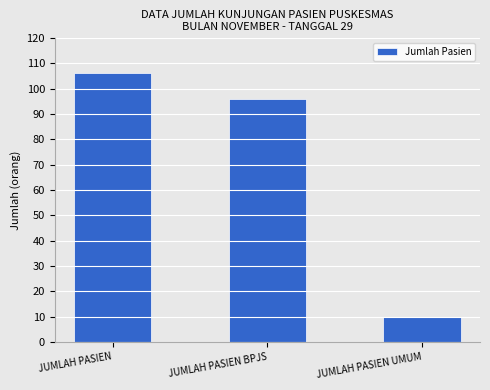

Count the values in the range 10 to 106.

3